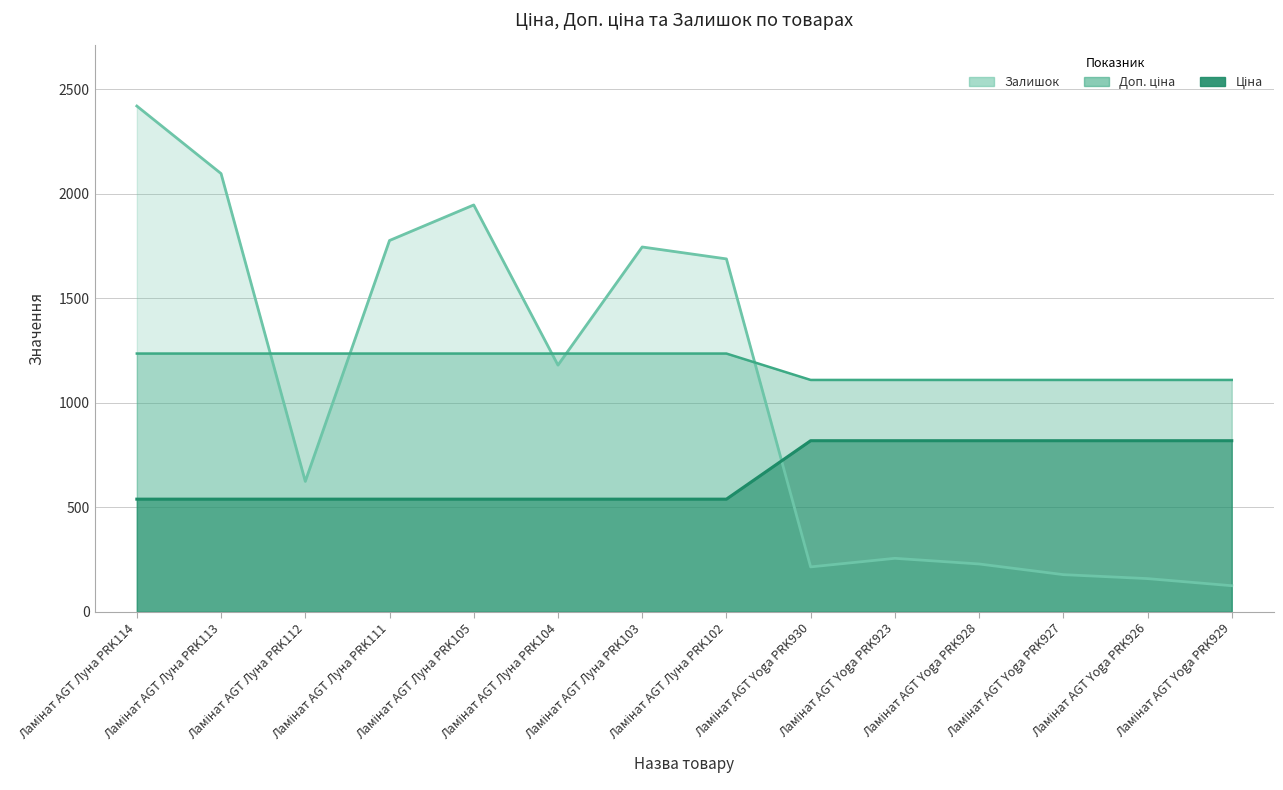

How many data points does each series have?

14